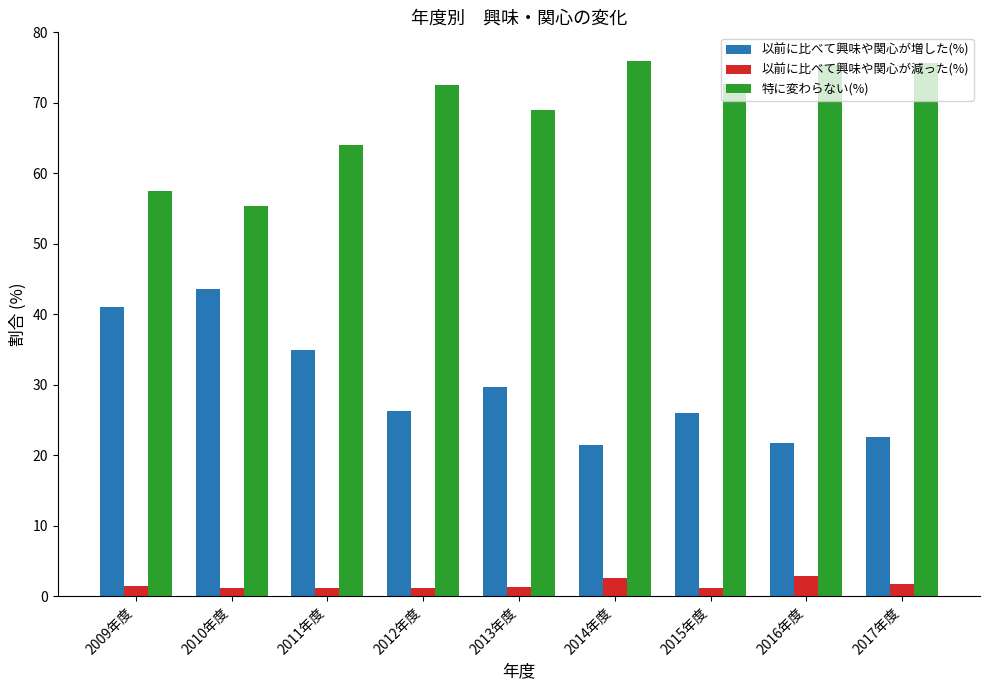

What is the highest value of the 以前に比べて興味や関心が増した(%) series?

43.6